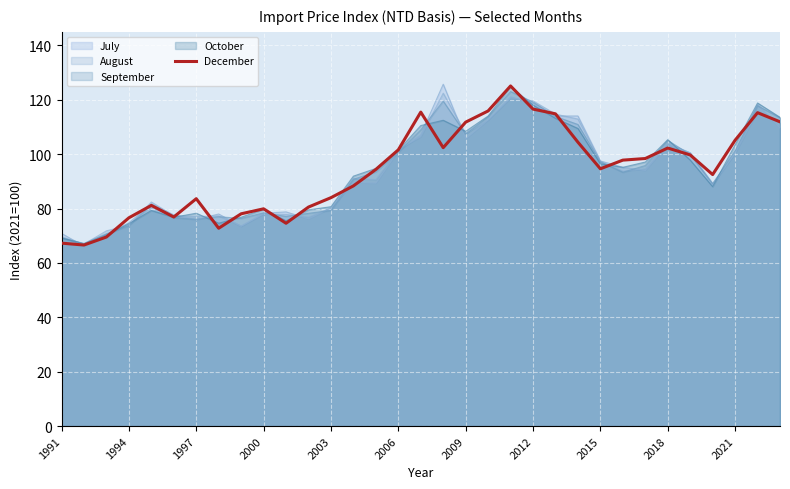

What is the approximate value at 31?

115.3